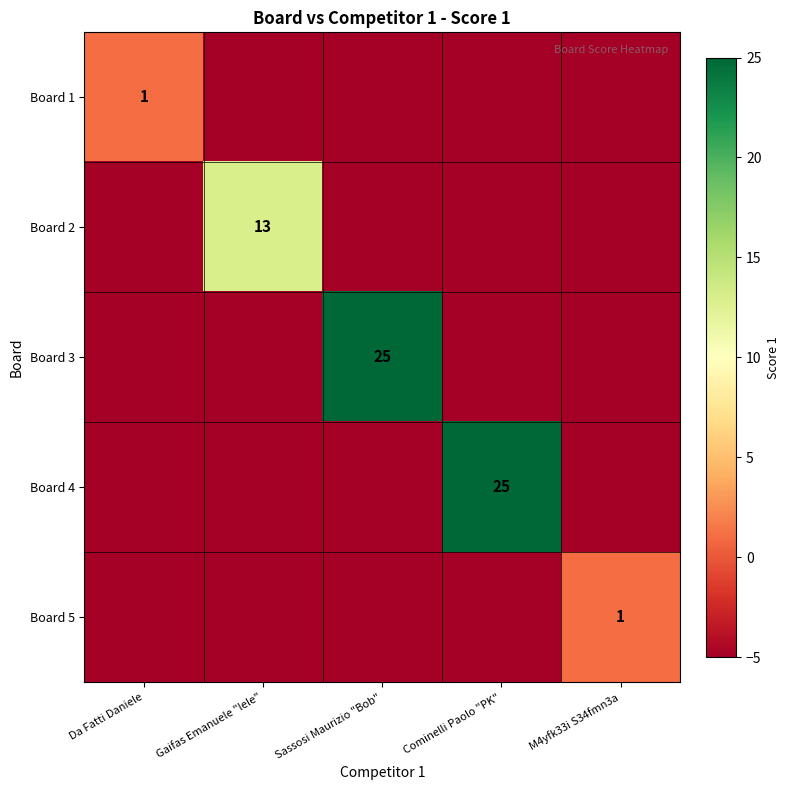

Between Da Fatti Daniele and Sassosi Maurizio "Bob", which is larger?

Da Fatti Daniele